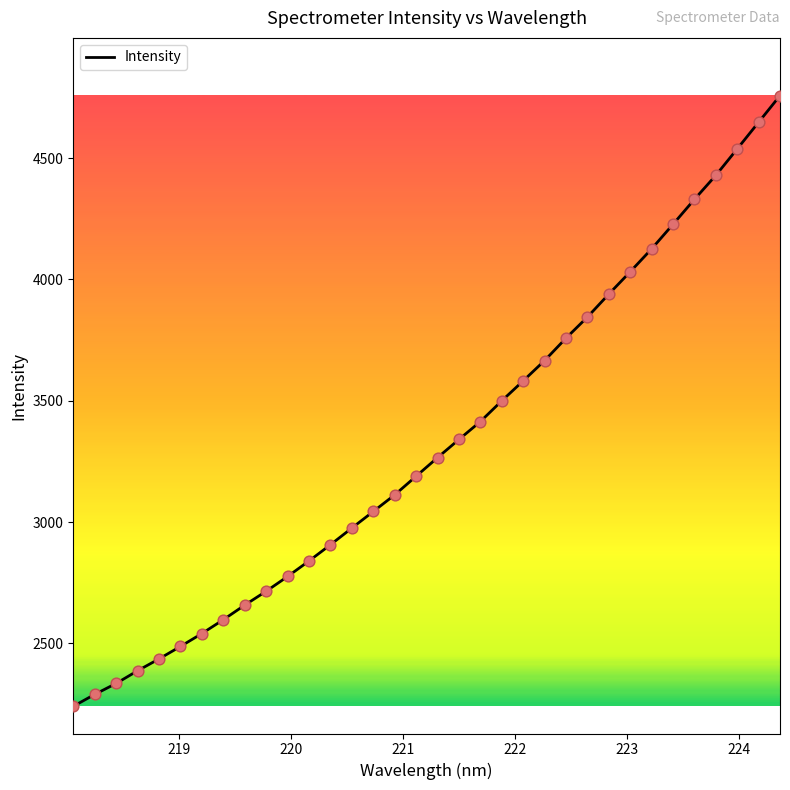

What is the difference between the maximum and minimum values?

2516.8